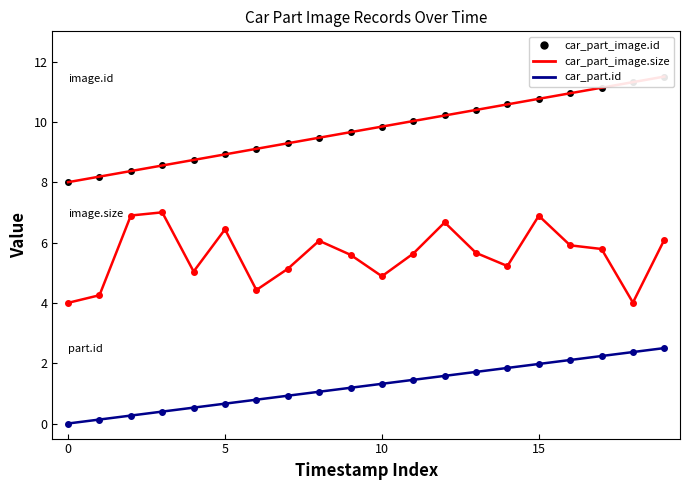

What is the value of the car_part_image.id point at the 20th from the left?

11.5